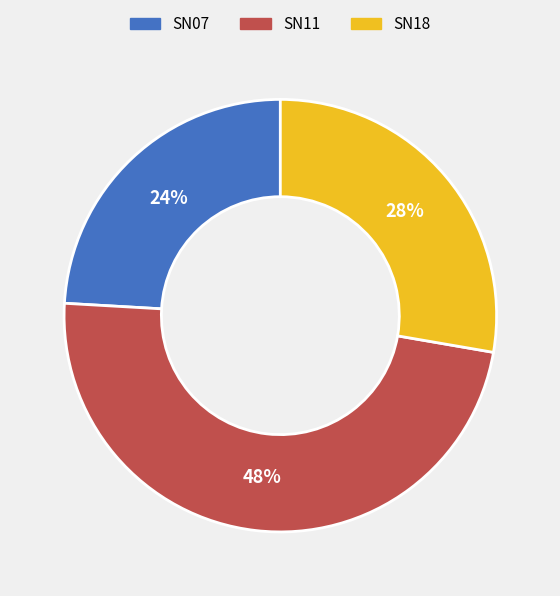

To the nearest percent, what is the combined percentage of SN18 and SN07?

52%